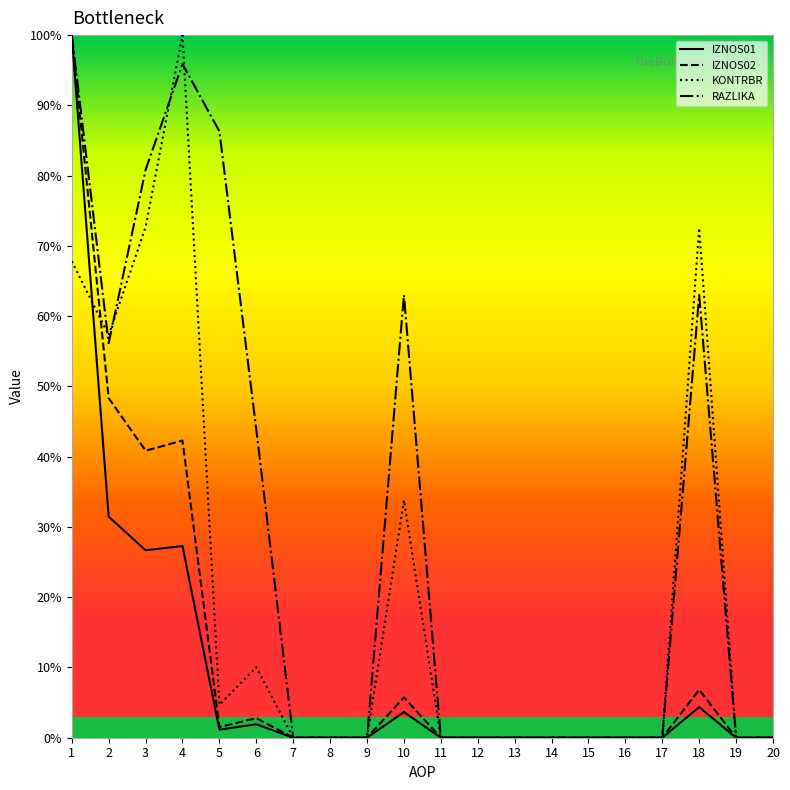

Rank the categories by IZNOS01 value from lowest to highest.

7, 8, 9, 11, 12, 13, 14, 15, 16, 17, 19, 20, 5, 6, 10, 18, 3, 4, 2, 1